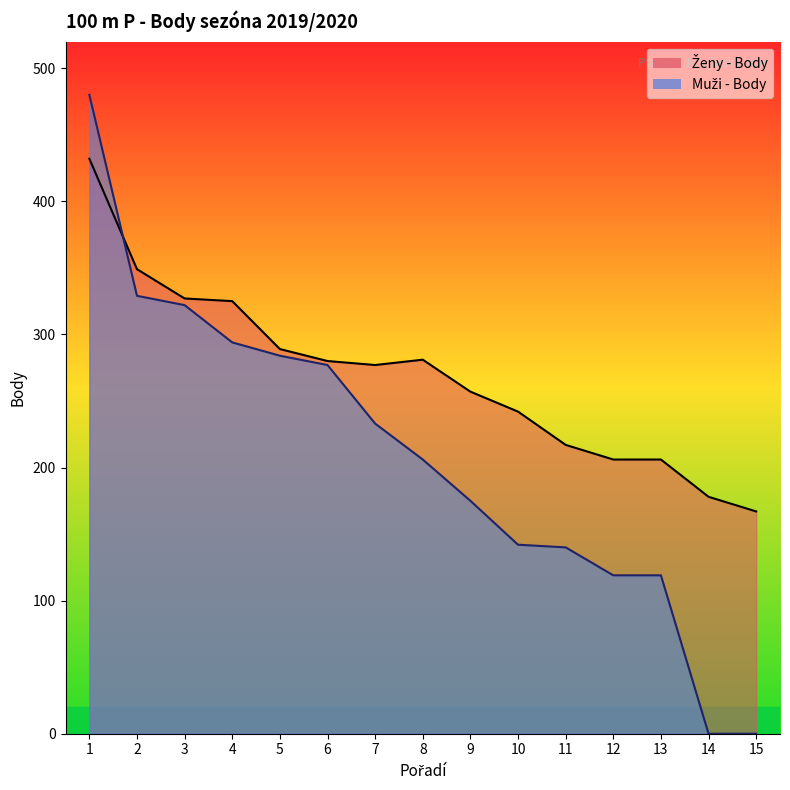

How many intersections are there between Muži - Body and Ženy - Body?

1